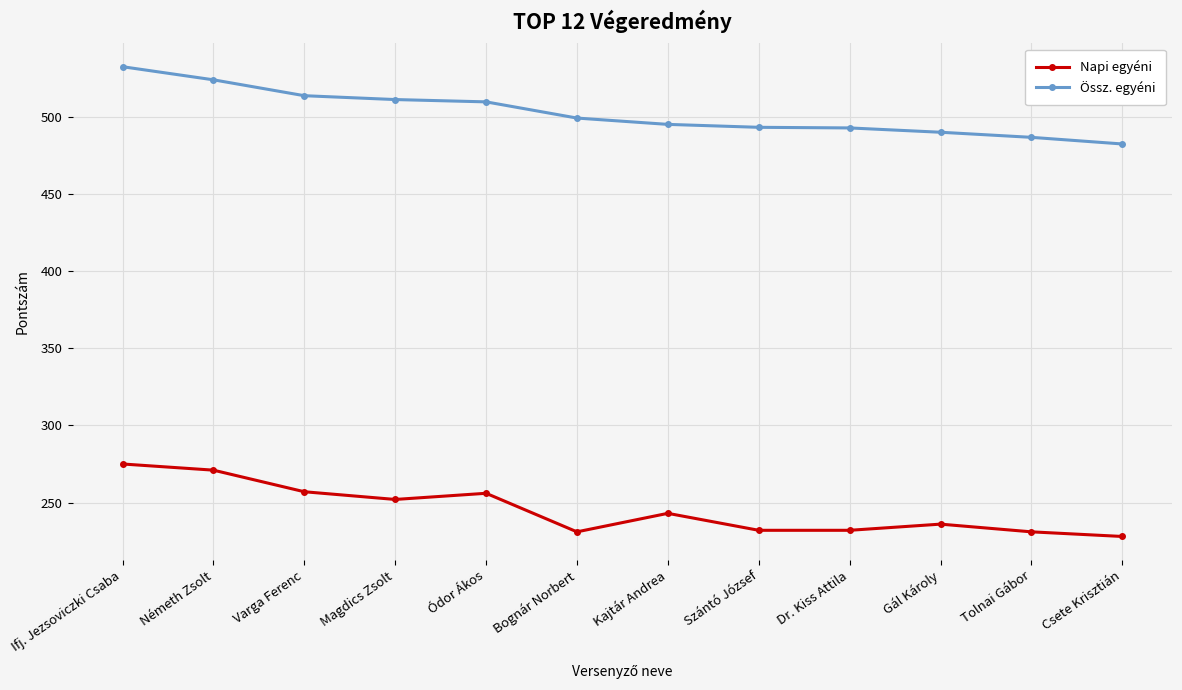

What is the difference between the highest and lowest values at Varga Ferenc?

256.8